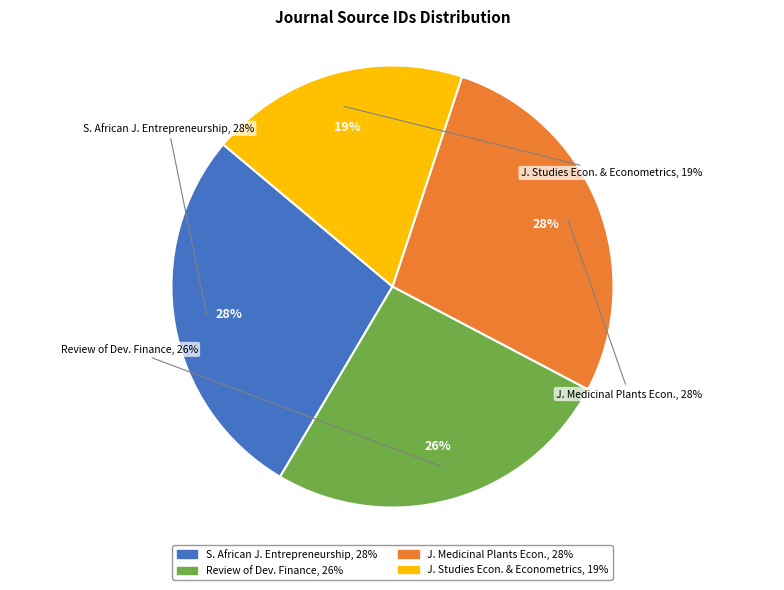

Do Journal of Medicinal Plants for Economic Development and Journal for Studies in Economics and Econometrics together represent more than half of the pie?

No